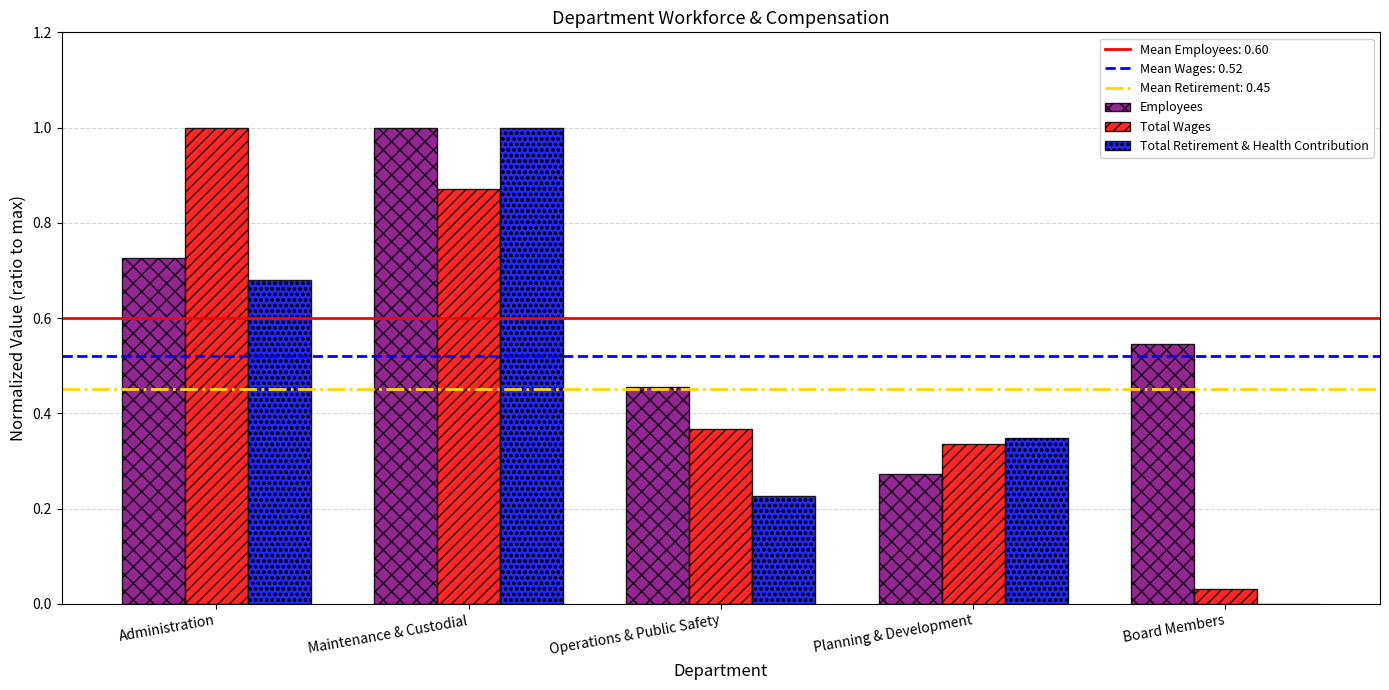

Which category has the highest value in the Total Wages series?

Administration